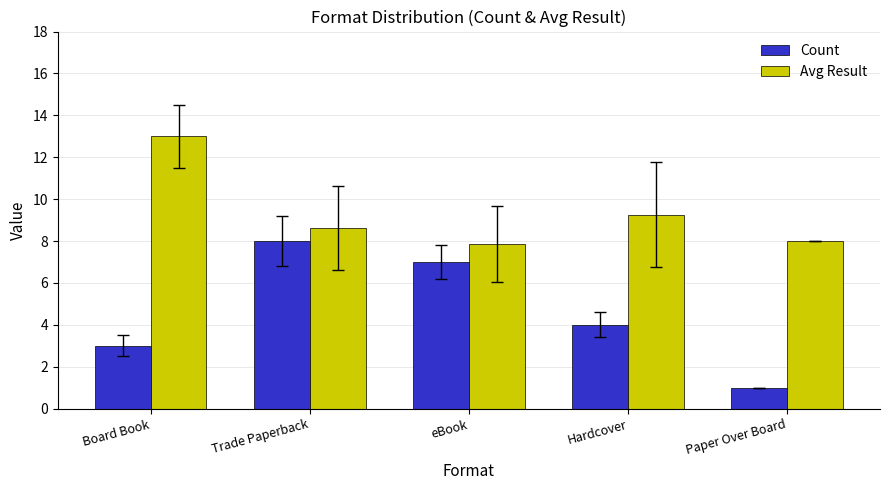

How many data points does each series have?

5